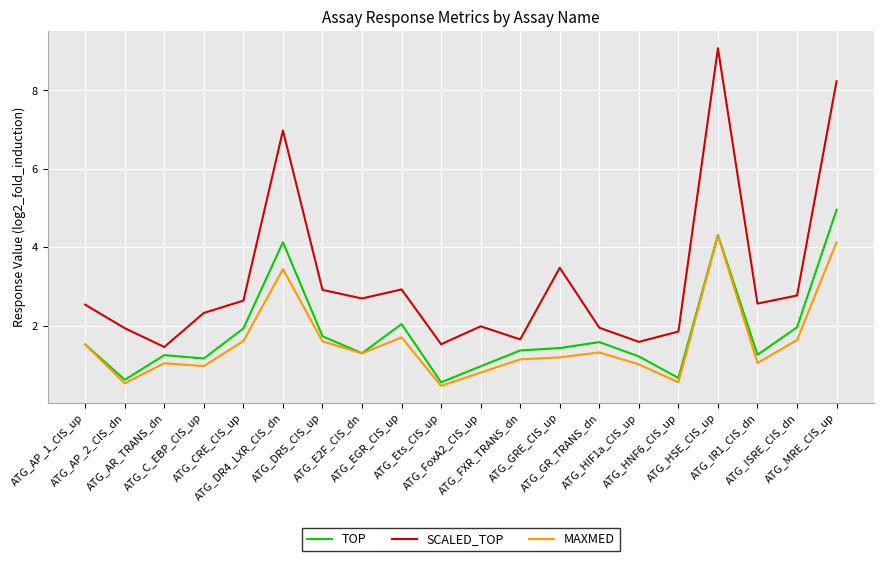

Is the value of TOP at ATG_CRE_CIS_up greater than the value of MAXMED at ATG_E2F_CIS_dn?

Yes